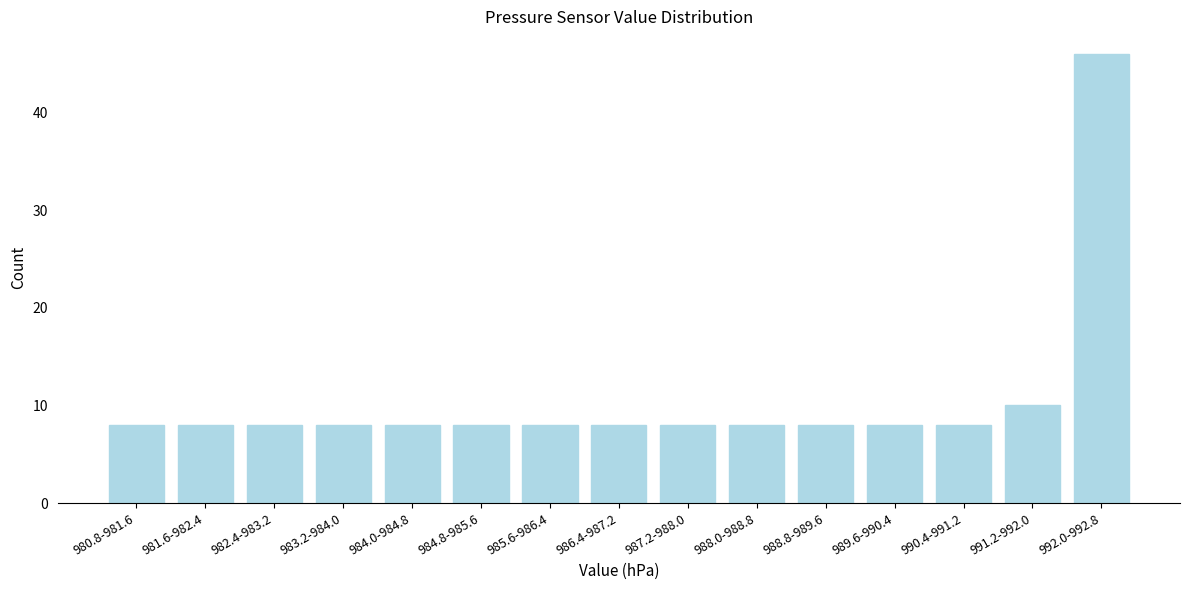

Reading left to right, what are all the values shown in this chart?

980.8-981.6=8	981.6-982.4=8	982.4-983.2=8	983.2-984.0=8	984.0-984.8=8	984.8-985.6=8	985.6-986.4=8	986.4-987.2=8	987.2-988.0=8	988.0-988.8=8	988.8-989.6=8	989.6-990.4=8	990.4-991.2=8	991.2-992.0=10	992.0-992.8=46